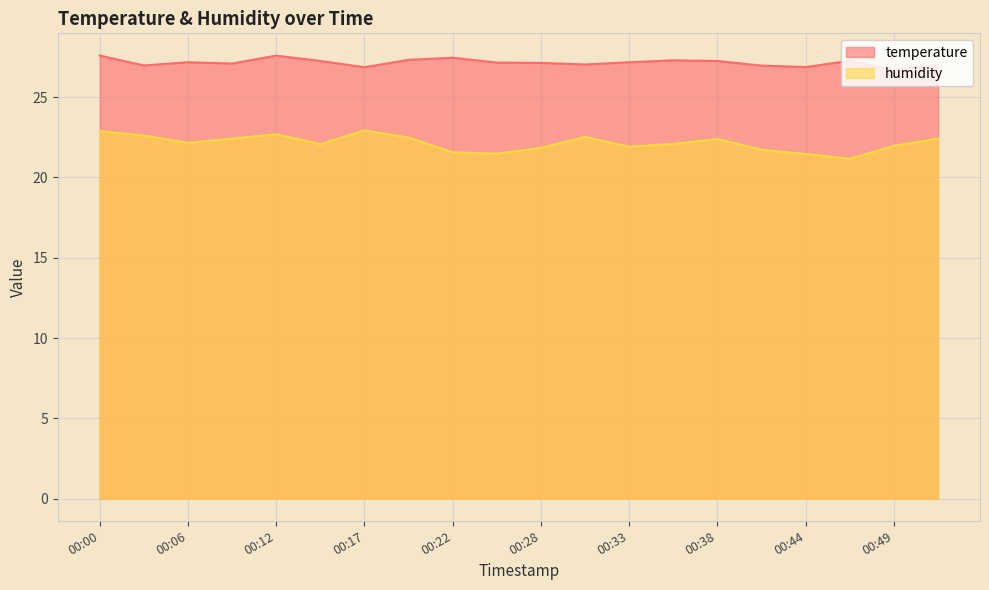

What is the average value of the humidity series?

22.1